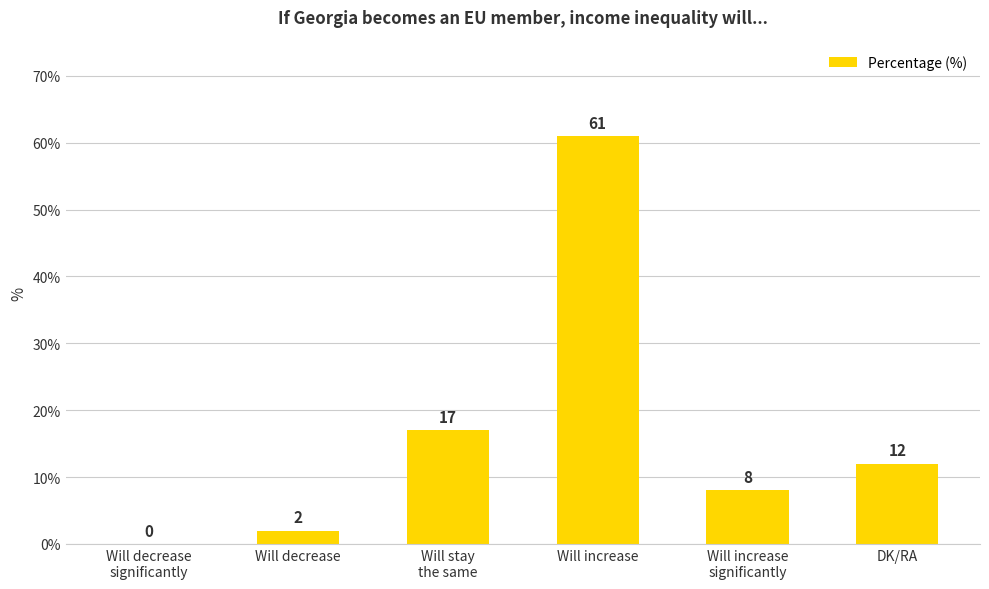

What is the maximum value shown in the chart?

61